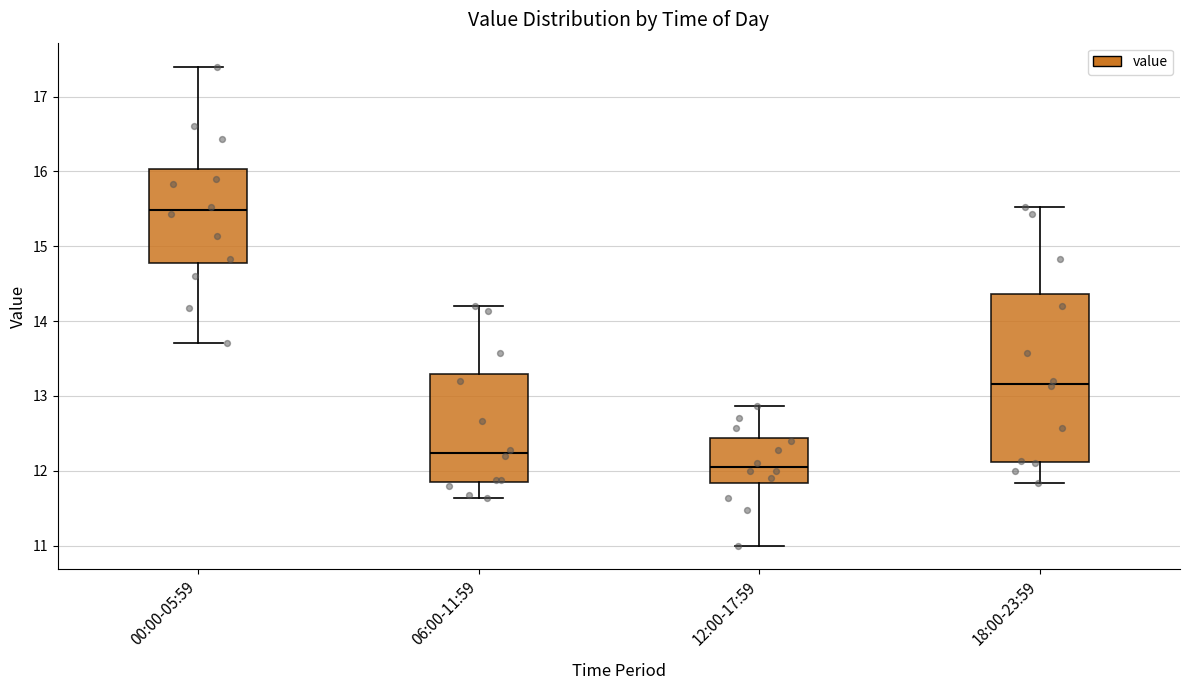

Comparing the boxes themselves (not the whiskers), which one is the tallest?

18:00-23:59